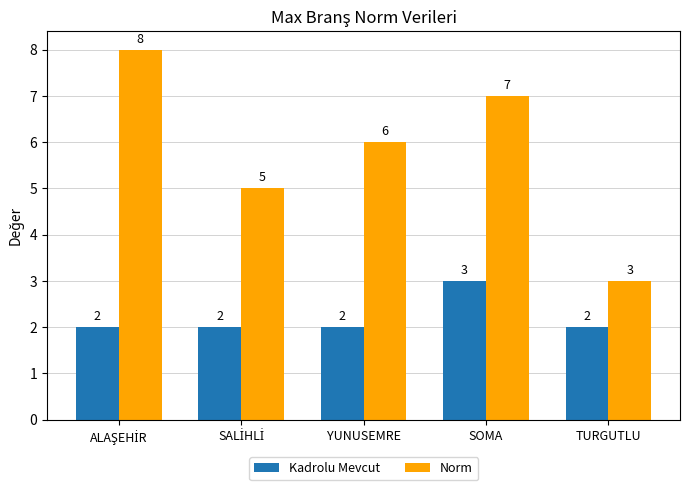

What position from the left is TURGUTLU?

5